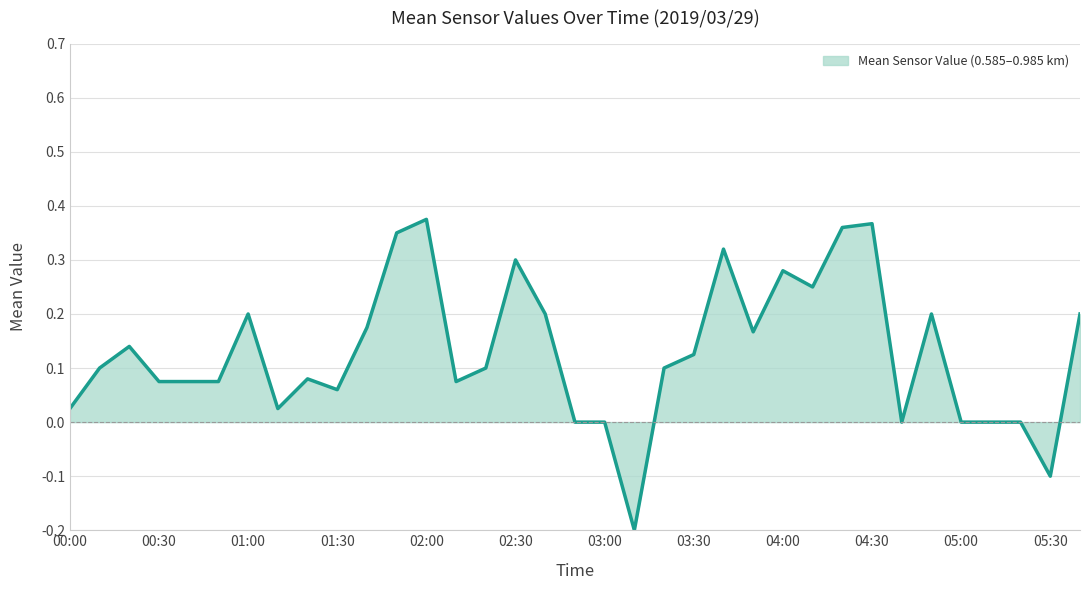

Is it true that the value at 03:00 is 0.3?

False